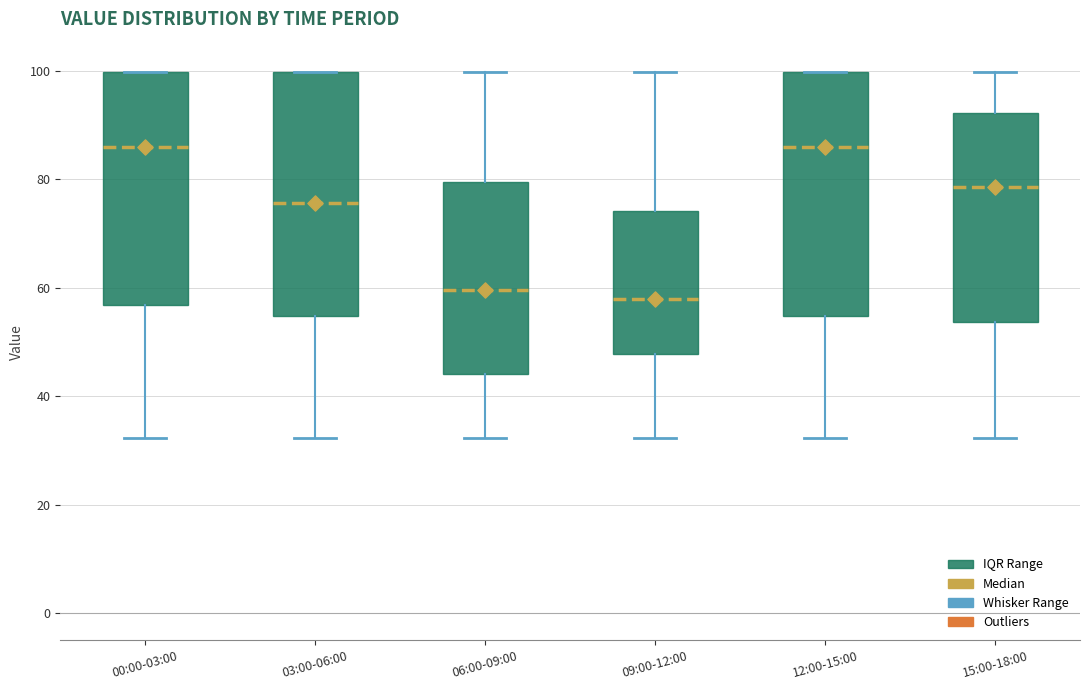

Where does the median line of the box for 03:00-06:00 sit on the y-axis? The values are not printed on the chart, so give them approximately, as read against the axis.

76